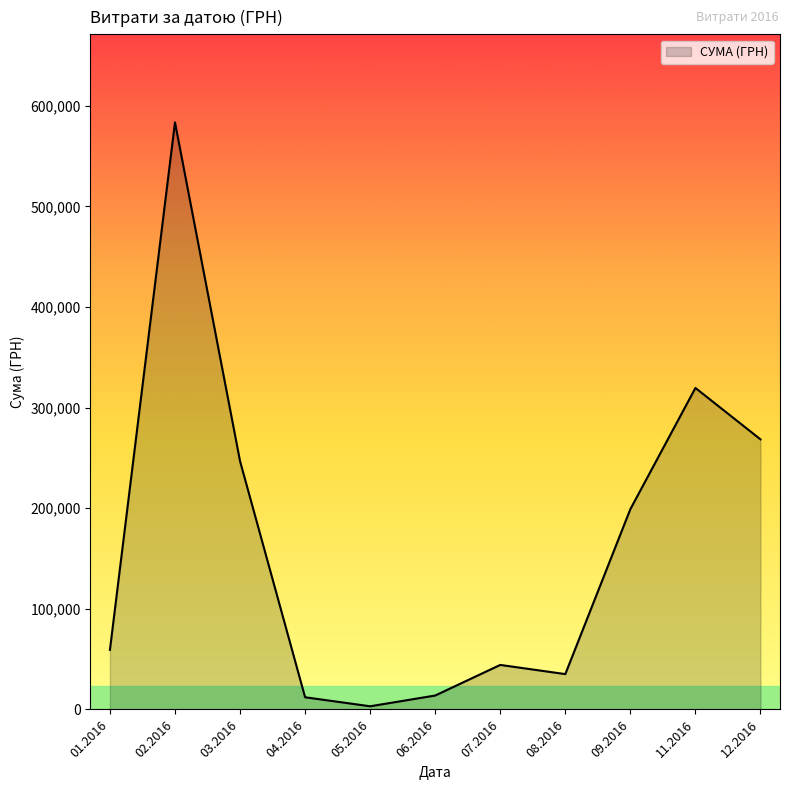

What is the difference between the values at 08.2016 and 11.2016?

284444.0